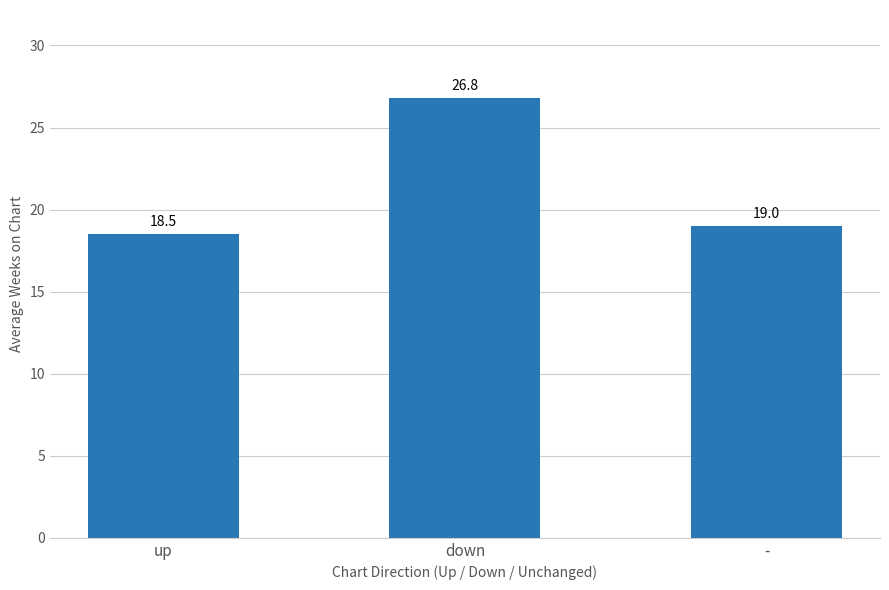

Reading left to right, list all the values displayed in this chart.

18.5	26.8	19.0